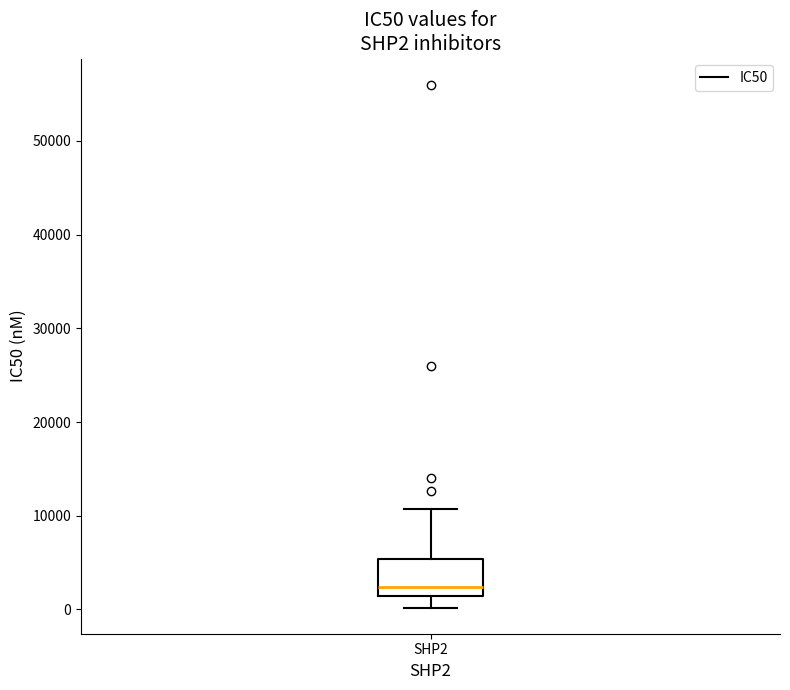

Transcribe this box plot: give where the median line is, the range the box spans, and where the two whiskers end, as read against the y-axis. The values are not printed on the chart, so give them approximately, as read against the axis.

median 2000, box 1000 to 5000, whiskers 0 to 11000